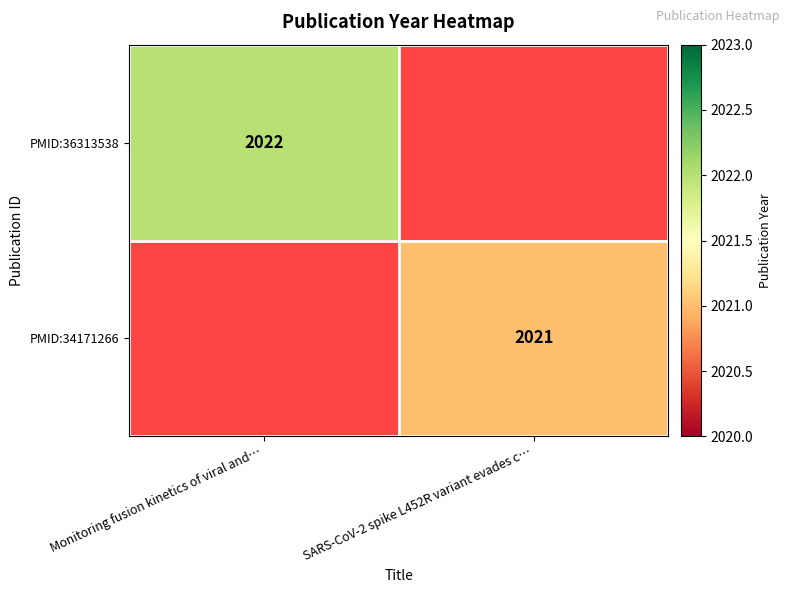

The value of PMID:36313538 at Monitoring fusion kinetics of viral and… is 2022. True or false?

True